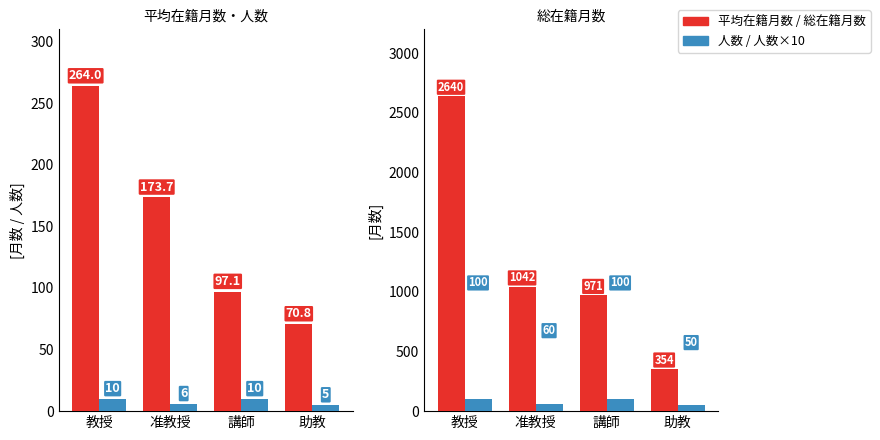

What is the label of the 3rd bar from the left?

講師